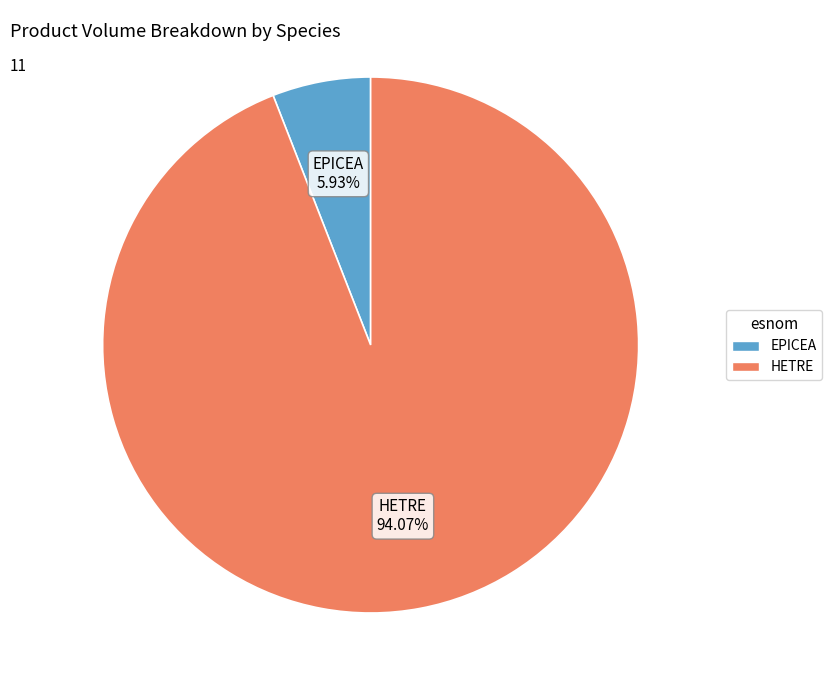

To the nearest percent, what is the difference between the largest and smallest slice percentages?

88%